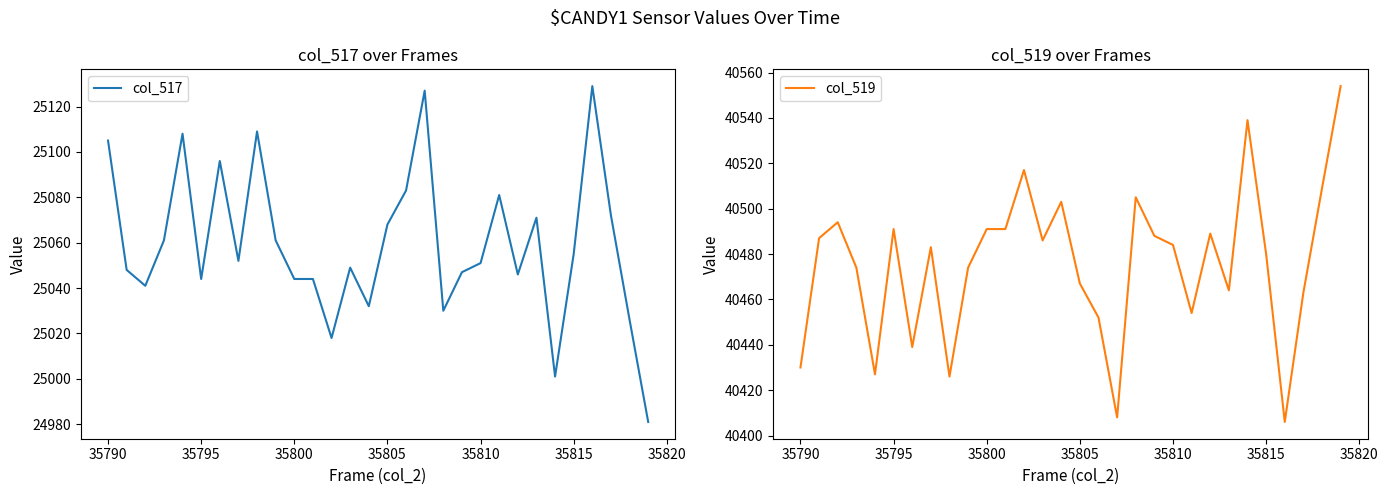

Which series has the widest spread of values?

col_517